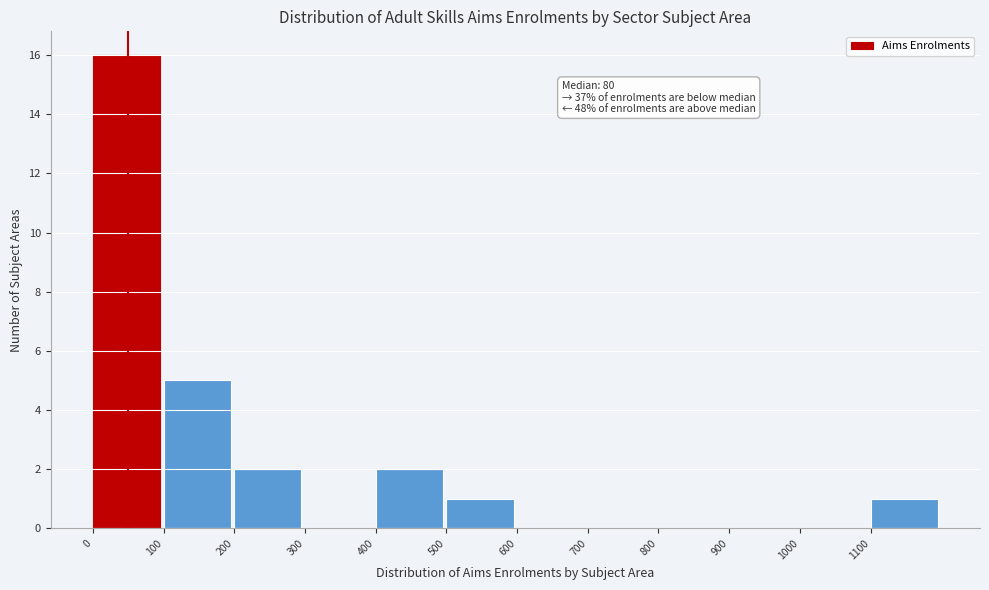

Over which range of the x-axis is the bar tallest?

0 to 100